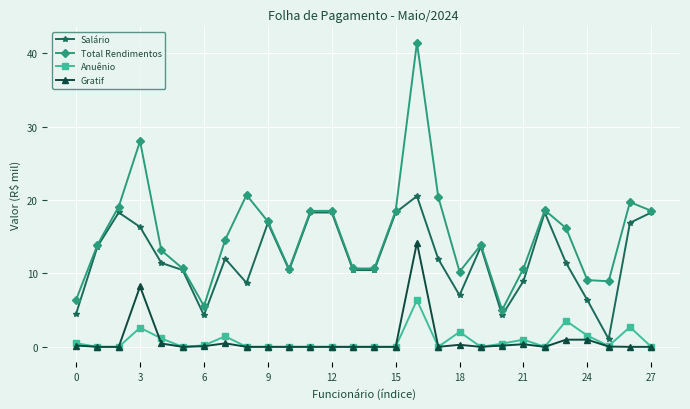

Rank the series by their maximum value, from lowest to highest.

Anuênio, Gratif, Salário, Total Rendimentos